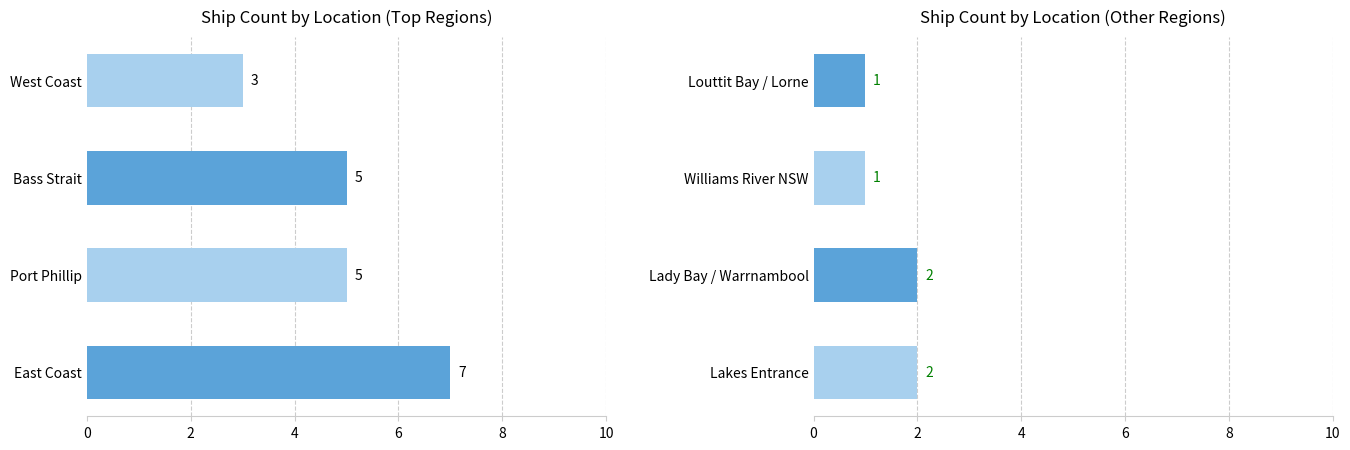

What is the average value of the Ship Count (Right) series?

2